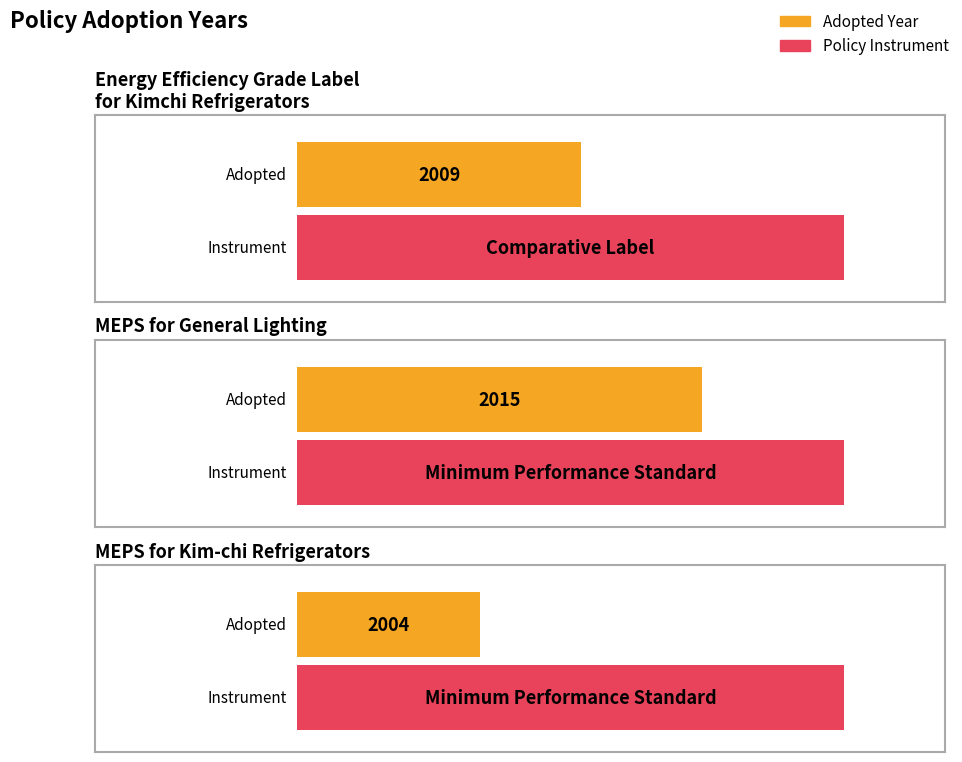

What is the average value?

2009